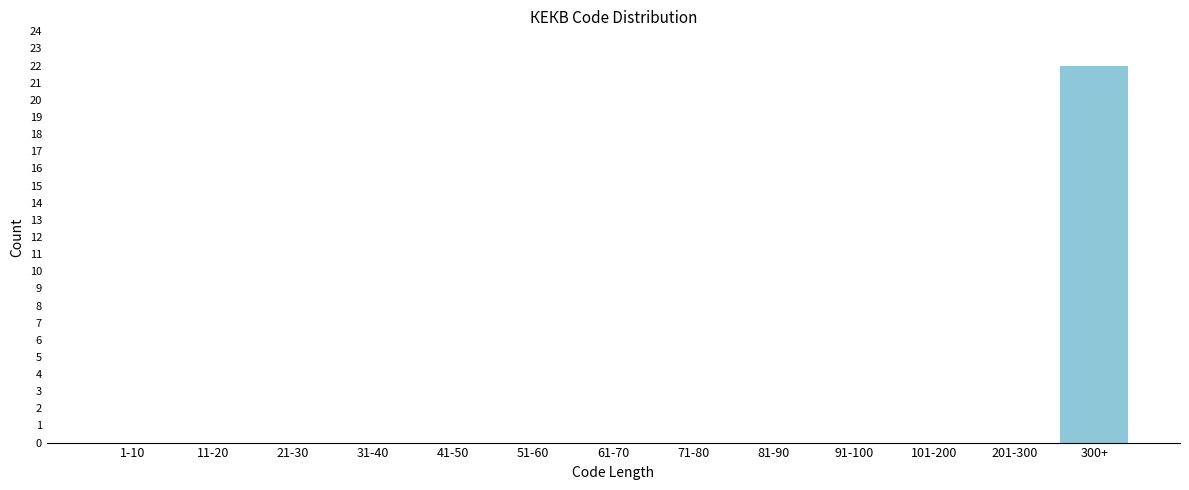

Reading left to right, extract all data points from this chart.

1-10=0	11-20=0	21-30=0	31-40=0	41-50=0	51-60=0	61-70=0	71-80=0	81-90=0	91-100=0	101-200=0	201-300=0	300+=22